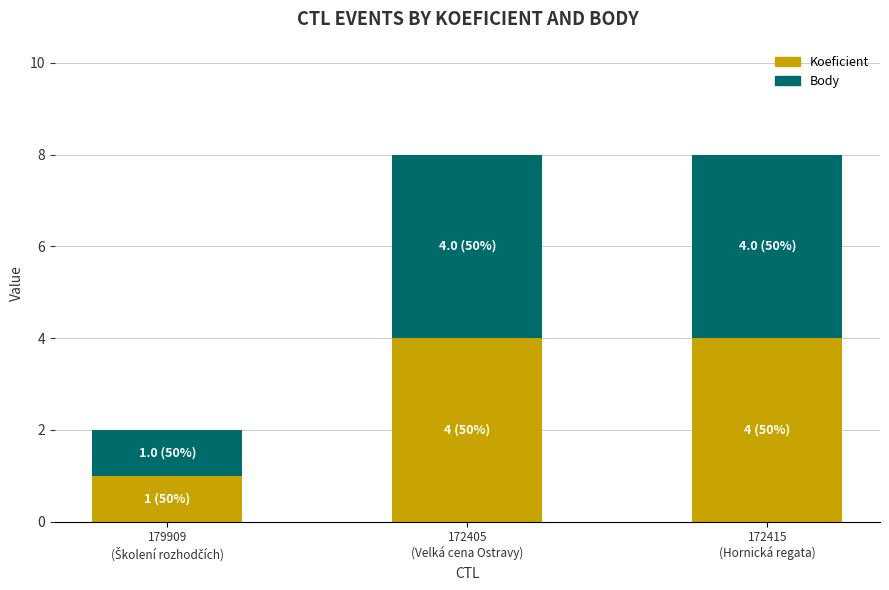

What is the sum of all Koeficient values?

9